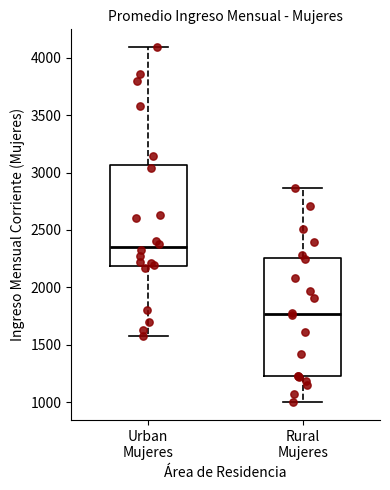

Which box is the tallest, from its lower edge to its upper edge?

Rural Mujeres